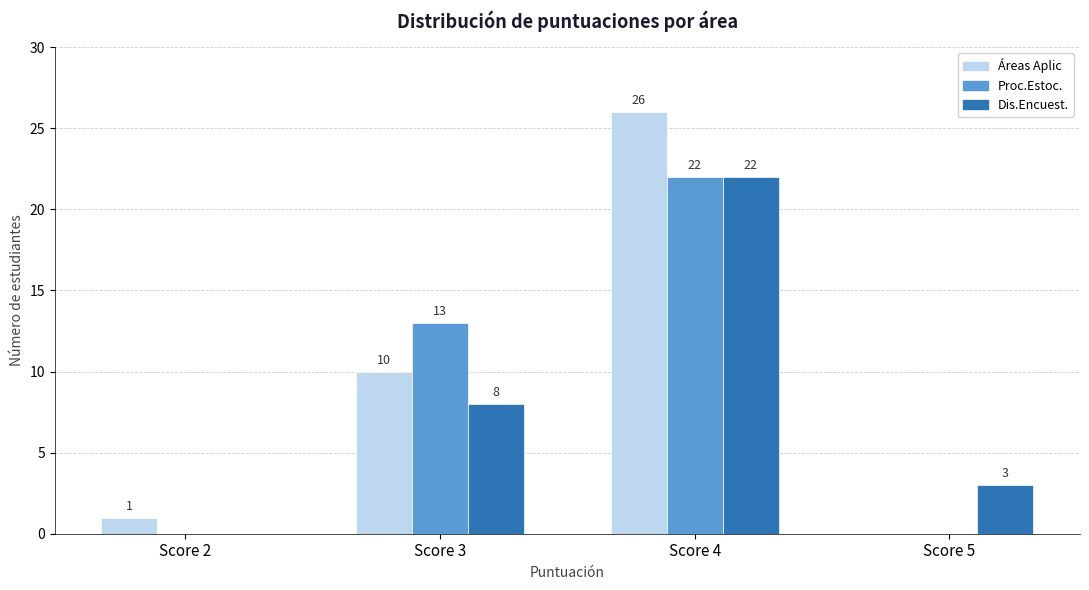

What is the sum of all Proc.Estoc. values?

35